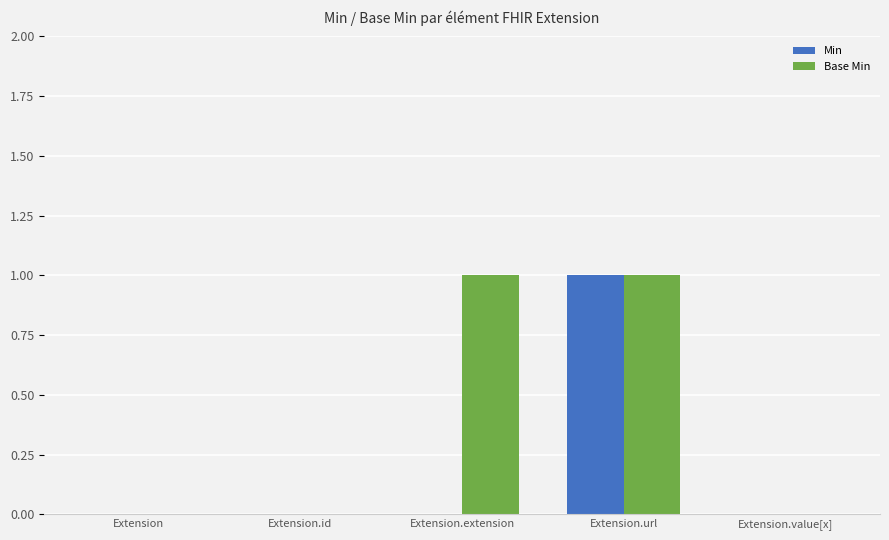

Which series changed the most between Extension.extension and Extension.value[x]?

Base Min